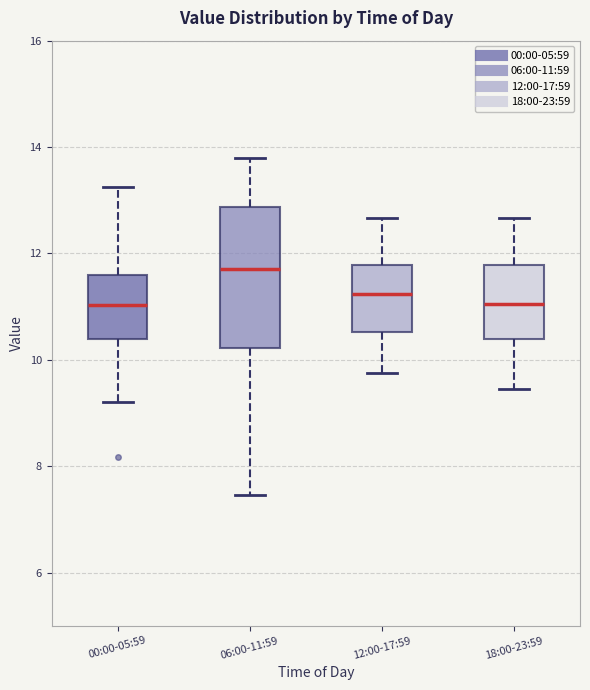

Where does the lower whisker of the box for 06:00-11:59 end on the y-axis? The values are not printed on the chart, so give them approximately, as read against the axis.

7.4